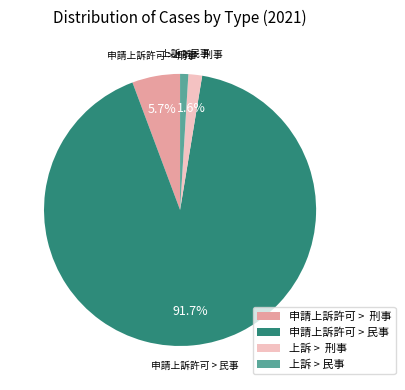

Count the number of slices in the pie.

4